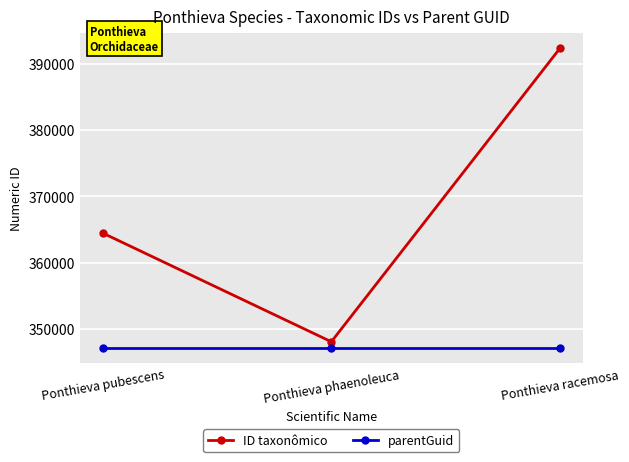

What is the greatest value displayed?

392334